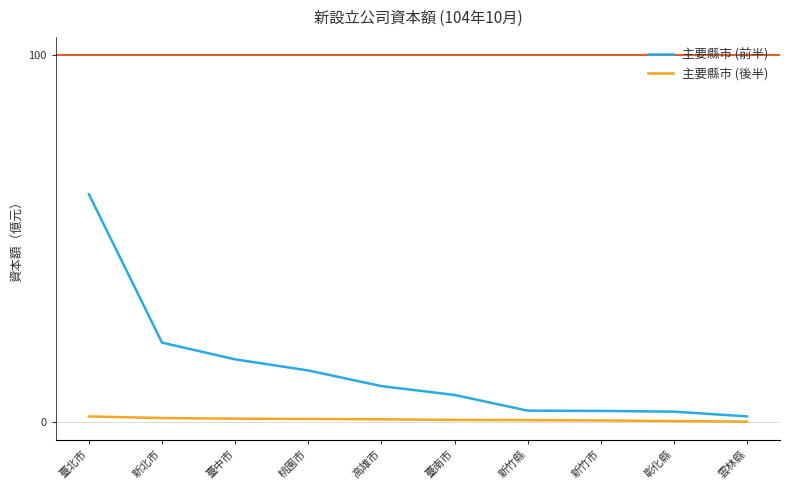

Where is 主要縣市 (前半) nearest to the value 31?

新北市